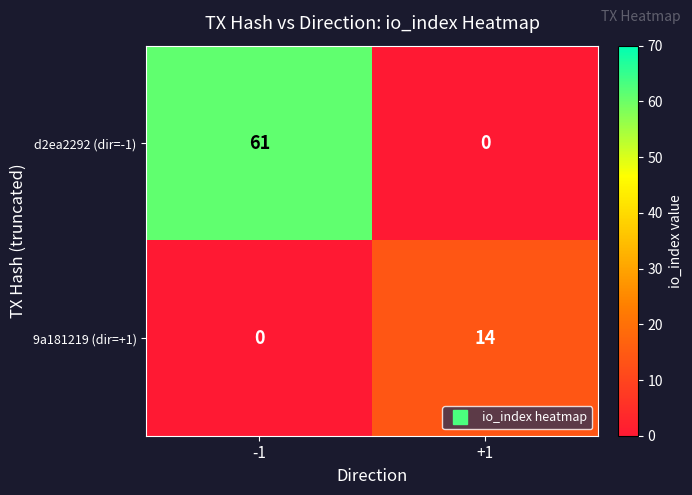

List the series in order of their peak value, lowest first.

9a181219 (dir=+1), d2ea2292 (dir=-1)